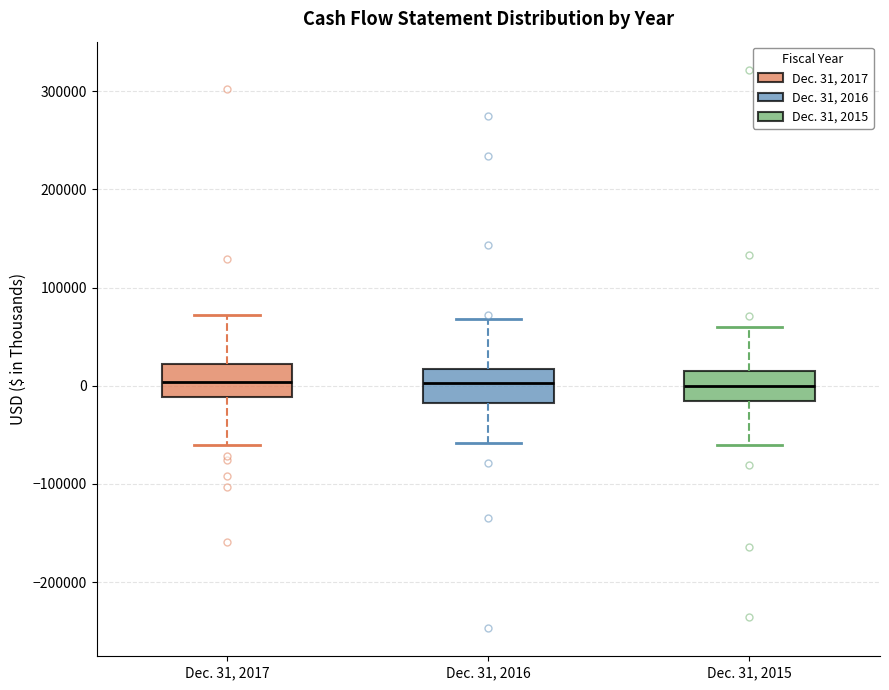

Reading left to right, transcribe this box plot: for each box, give where its median line is, the range the box spans, and where its two whiskers end, as read against the y-axis. The values are not printed on the chart, so give them approximately, as read against the axis.

Dec. 31, 2017: median 0, box -10000 to 20000, whiskers -60000 to 70000
Dec. 31, 2016: median 0, box -20000 to 20000, whiskers -60000 to 70000
Dec. 31, 2015: median 0, box -20000 to 20000, whiskers -60000 to 60000